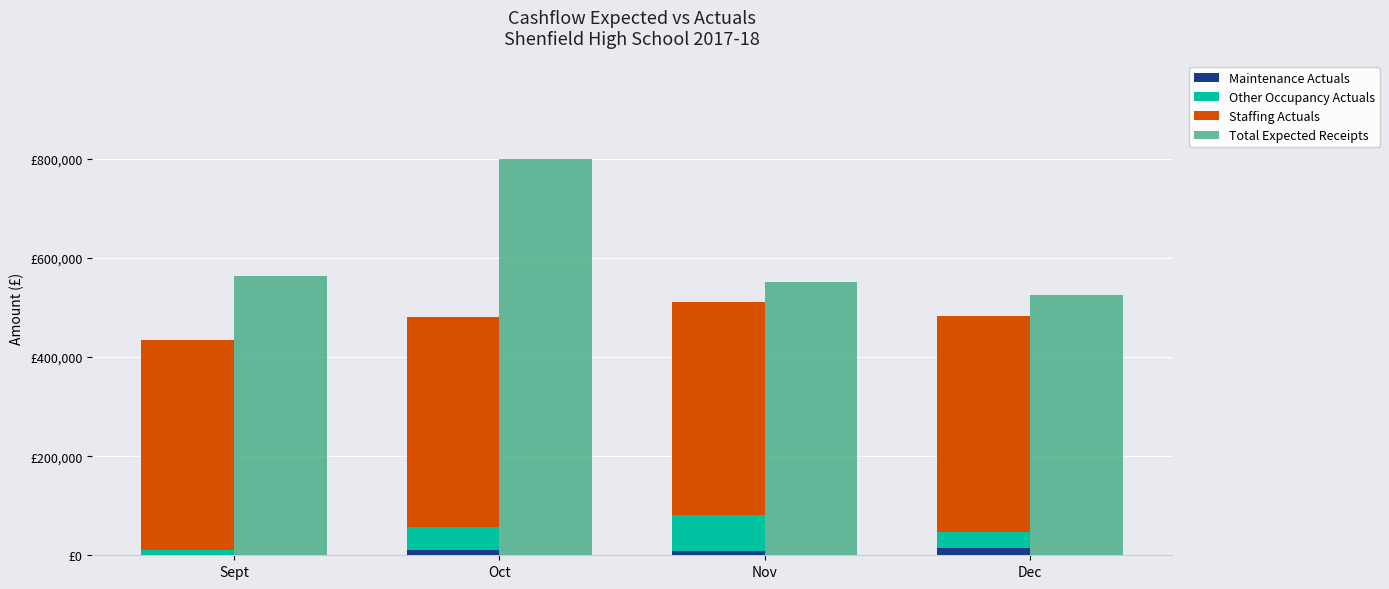

What is the spread (max minus min) of values at Nov?

543661